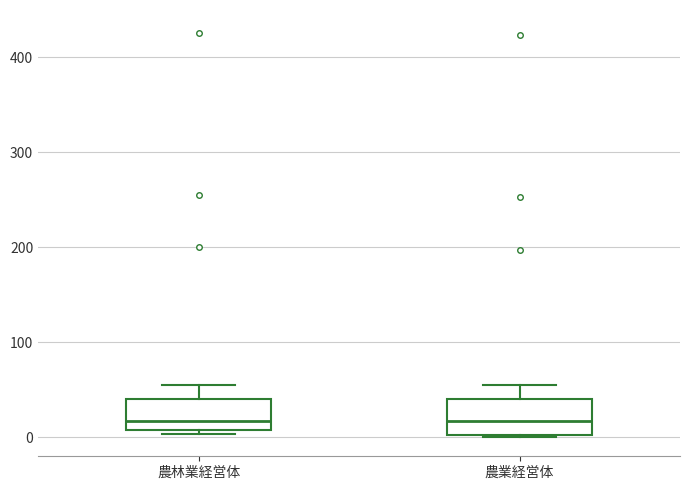

Reading left to right, transcribe this box plot: for each box, give where its median line is, the range the box spans, and where its two whiskers end, as read against the y-axis. The values are not printed on the chart, so give them approximately, as read against the axis.

農林業経営体: median 20, box 10 to 40, whiskers 0 to 60
農業経営体: median 20, box 0 to 40, whiskers 0 to 60